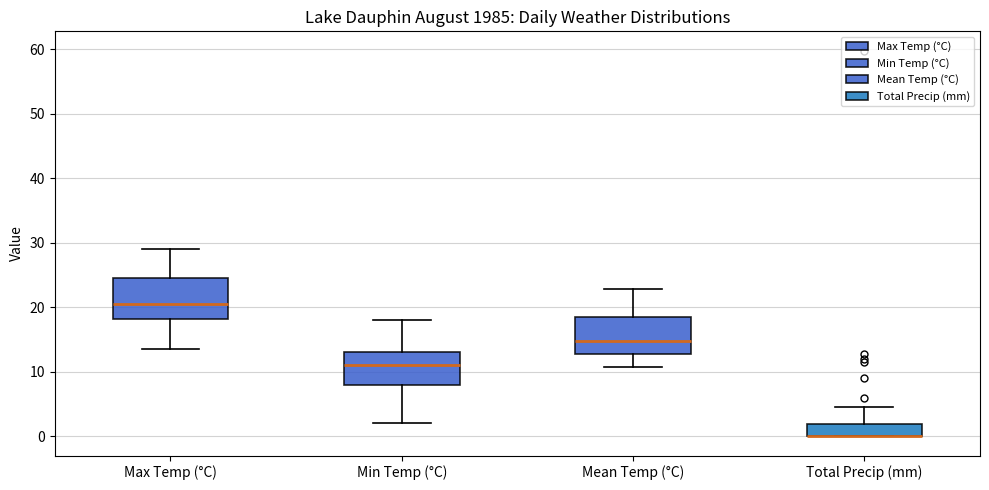

Where is the lower edge of the box for Total Precip (mm) on the y-axis? The values are not printed on the chart, so give them approximately, as read against the axis.

0